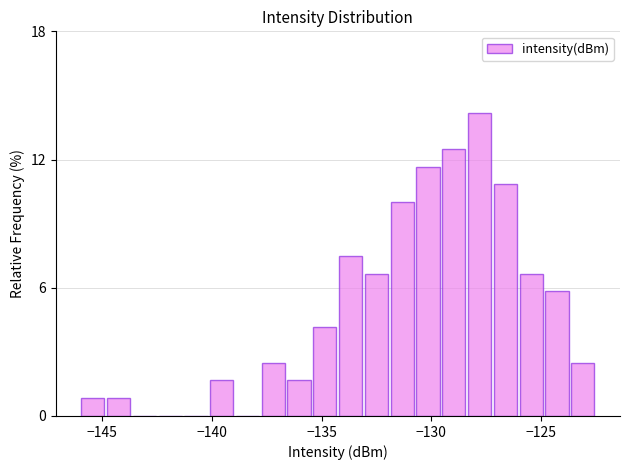

Read against the x-axis, roughly where is the centre of the tallest bar?

-128.0